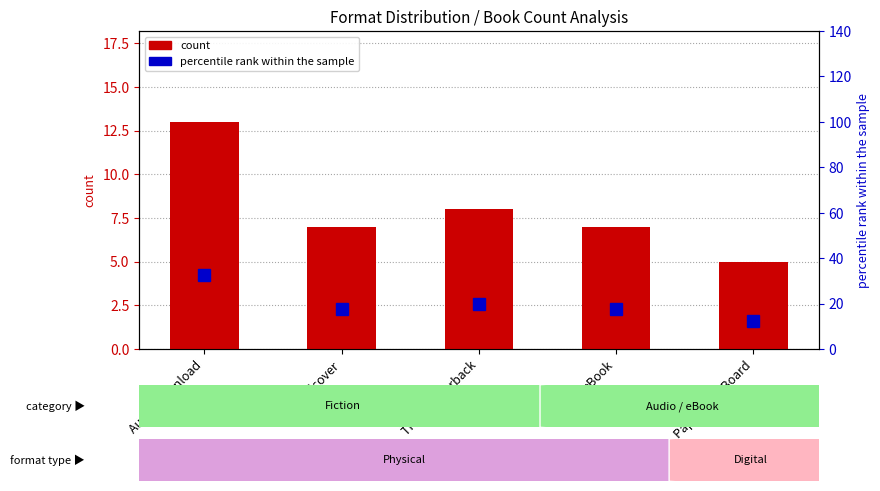

Count the count values in the range 7 to 8.

3